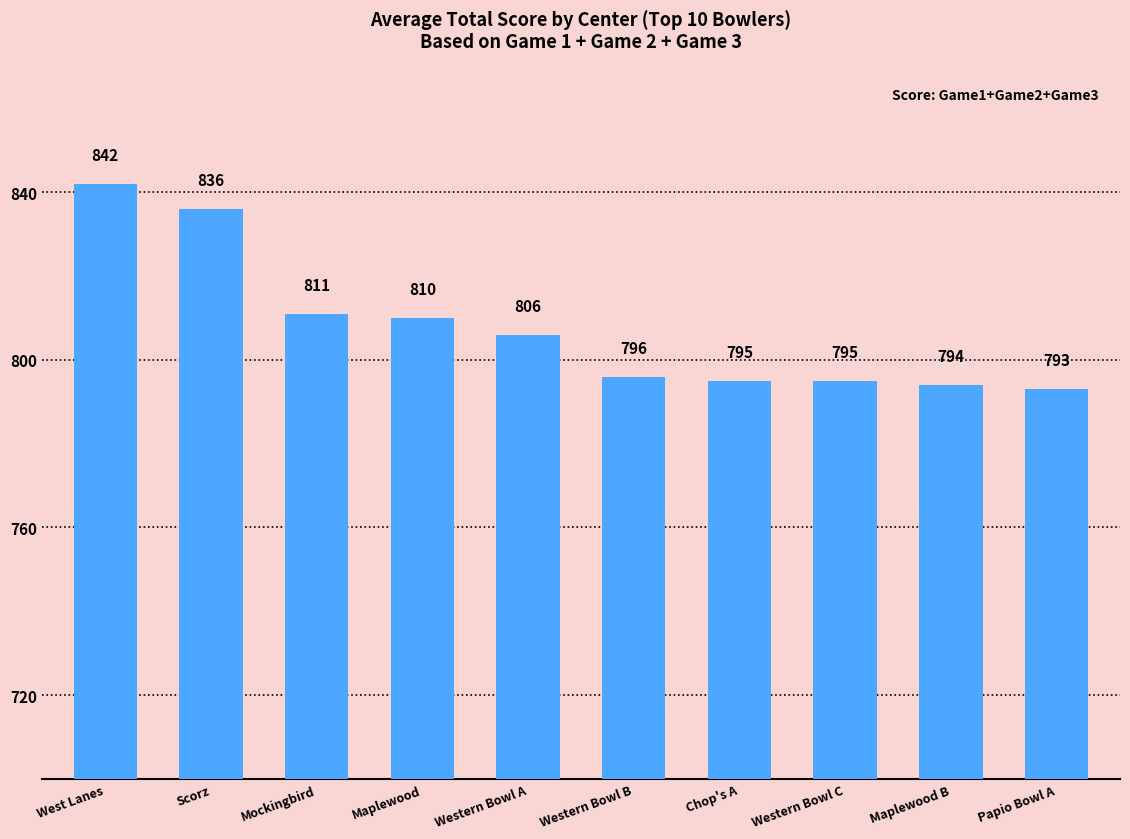

What is the difference between the maximum and minimum values?

49